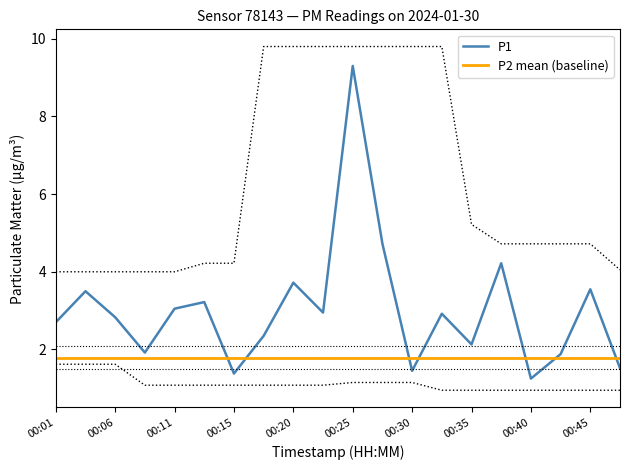

Reading left to right, extract all data points from this chart.

00:01=2.7	00:03=3.5	00:06=2.8	00:08=1.9	00:11=3.0	00:13=3.2	00:15=1.4	00:18=2.4	00:20=3.7	00:23=3.0	00:25=9.3	00:28=4.7	00:30=1.4	00:33=2.9	00:35=2.1	00:37=4.2	00:40=1.2	00:42=1.9	00:45=3.5	00:47=1.5